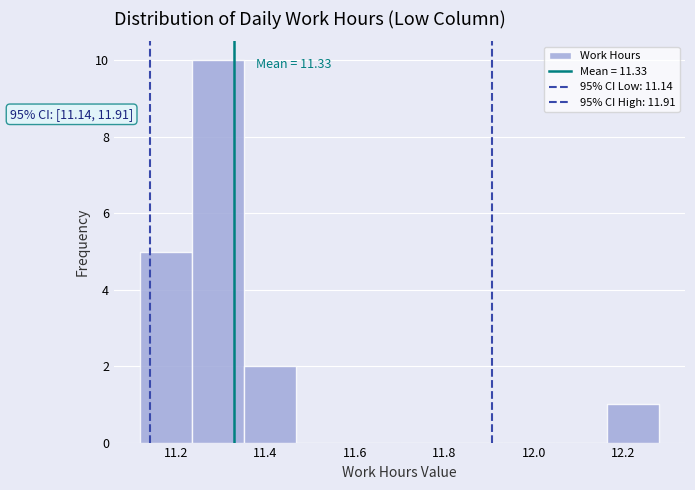

Which range on the x-axis has the tallest bar?

11.236 to 11.352